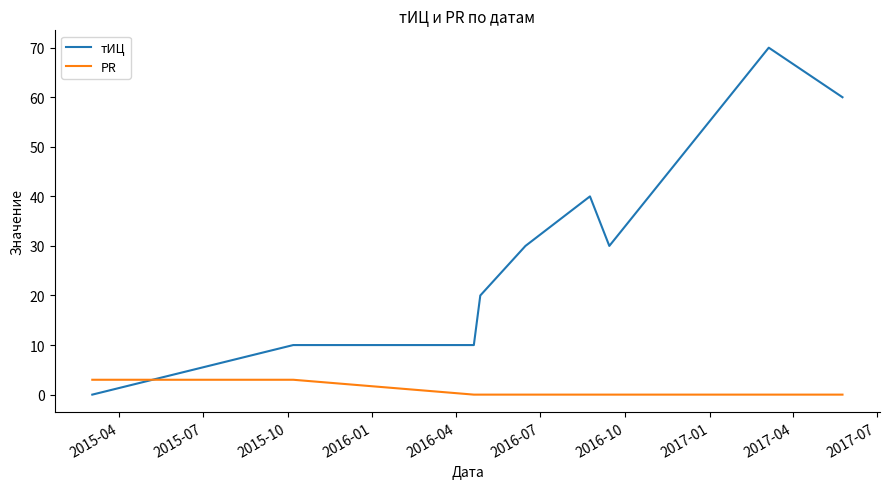

How many intersections are there between PR and тИЦ?

1